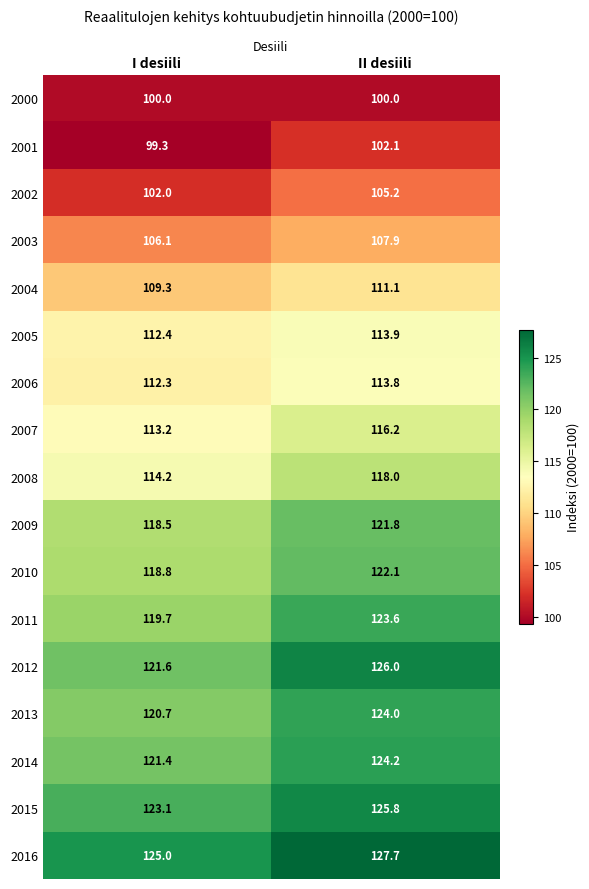

What is the highest value of the 2014 series?

124.2